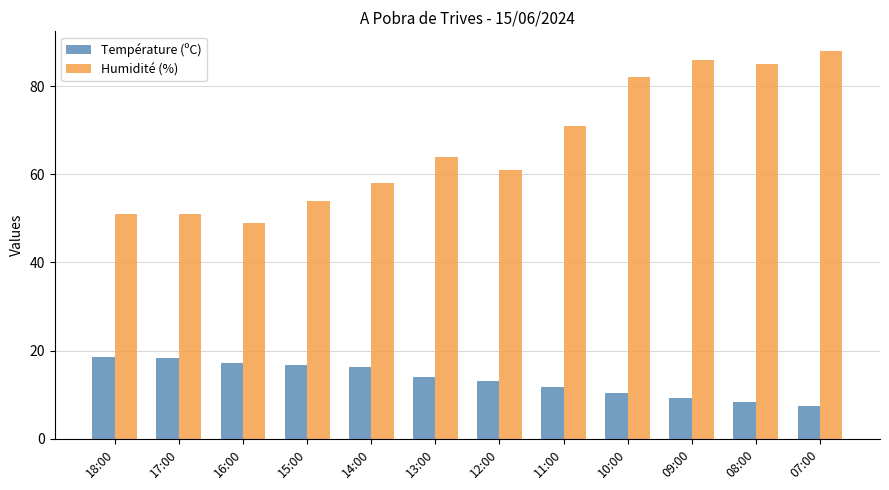

Which series changed the most between 11:00 and 07:00?

Humidité (%)